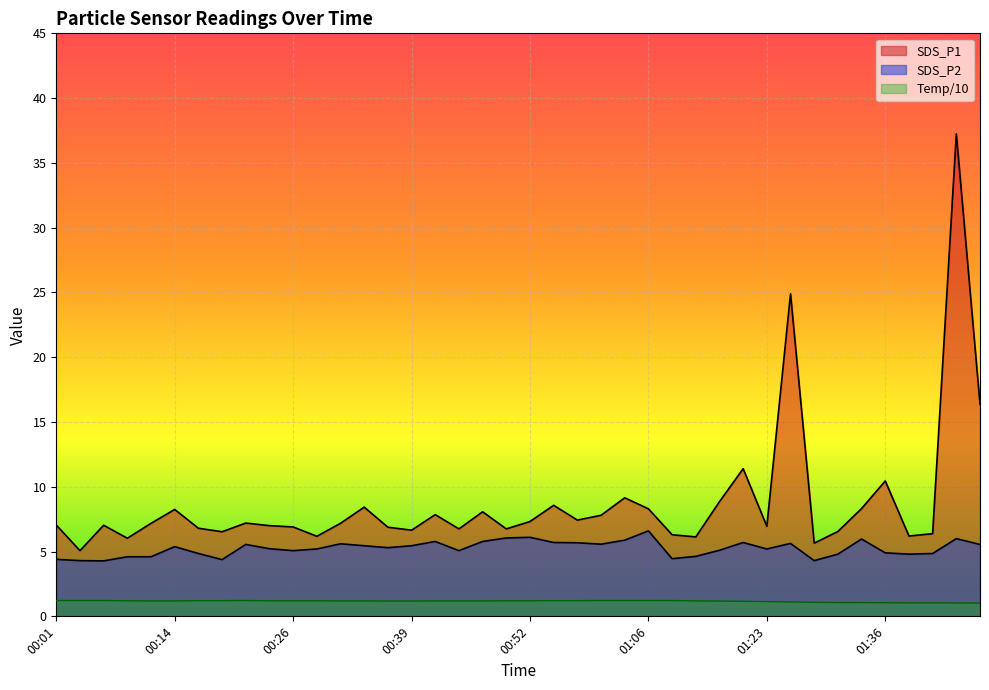

Between 01:06 and 01:08, which series saw the biggest shift?

SDS_P2